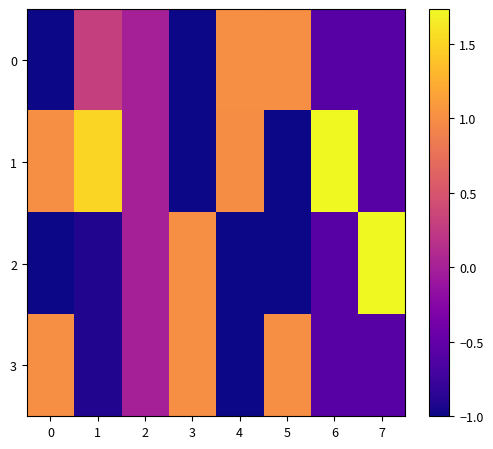

Rank the series by their maximum value, from lowest to highest.

3, 0, 1, 2